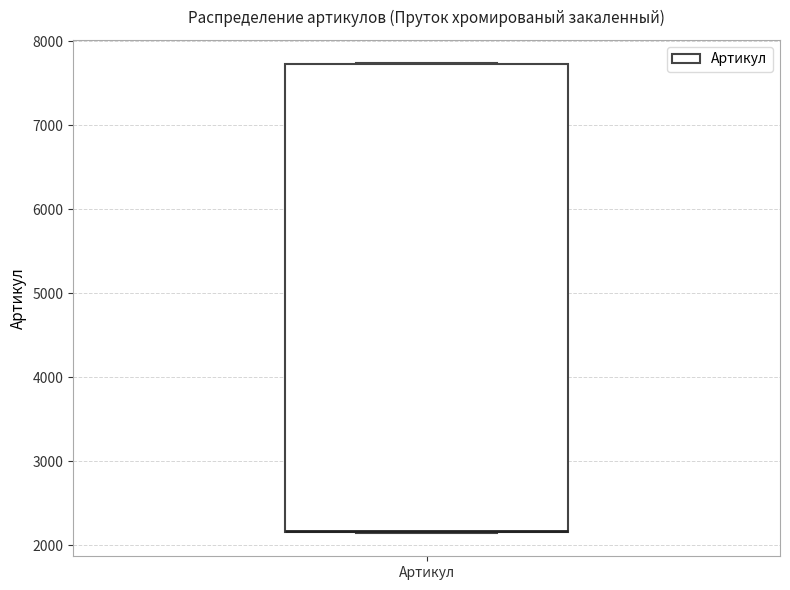

Transcribe this box plot: give where the median line is, the range the box spans, and where the two whiskers end, as read against the y-axis. The values are not printed on the chart, so give them approximately, as read against the axis.

median 2200 (drawn on the box's lower edge), box 2200 to 7700, whiskers 2100 to 7700